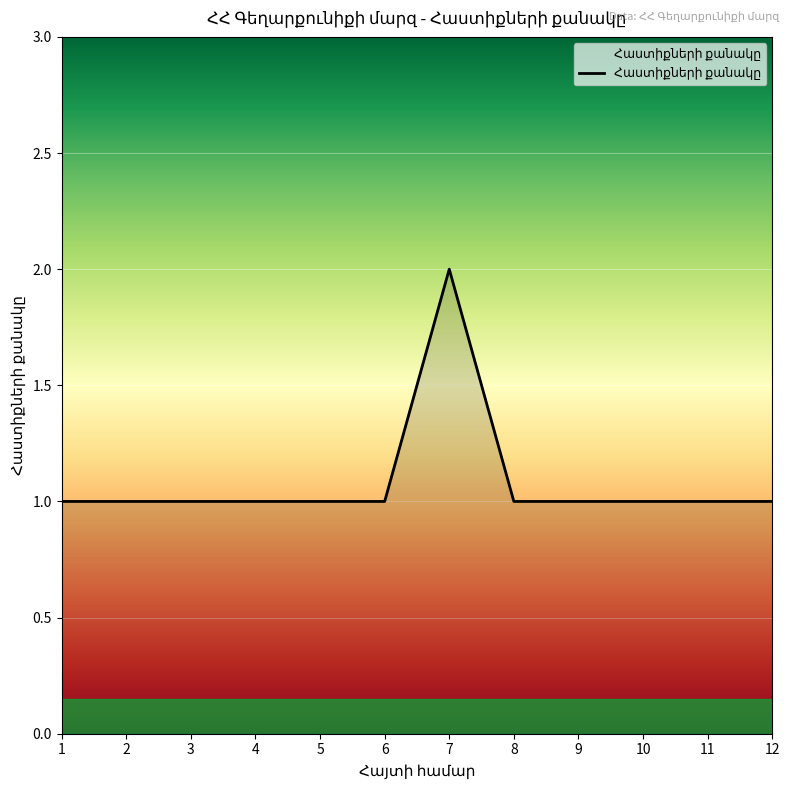

Reading left to right, transcribe all the data shown in this chart.

1	1	1	1	1	1	2	1	1	1	1	1